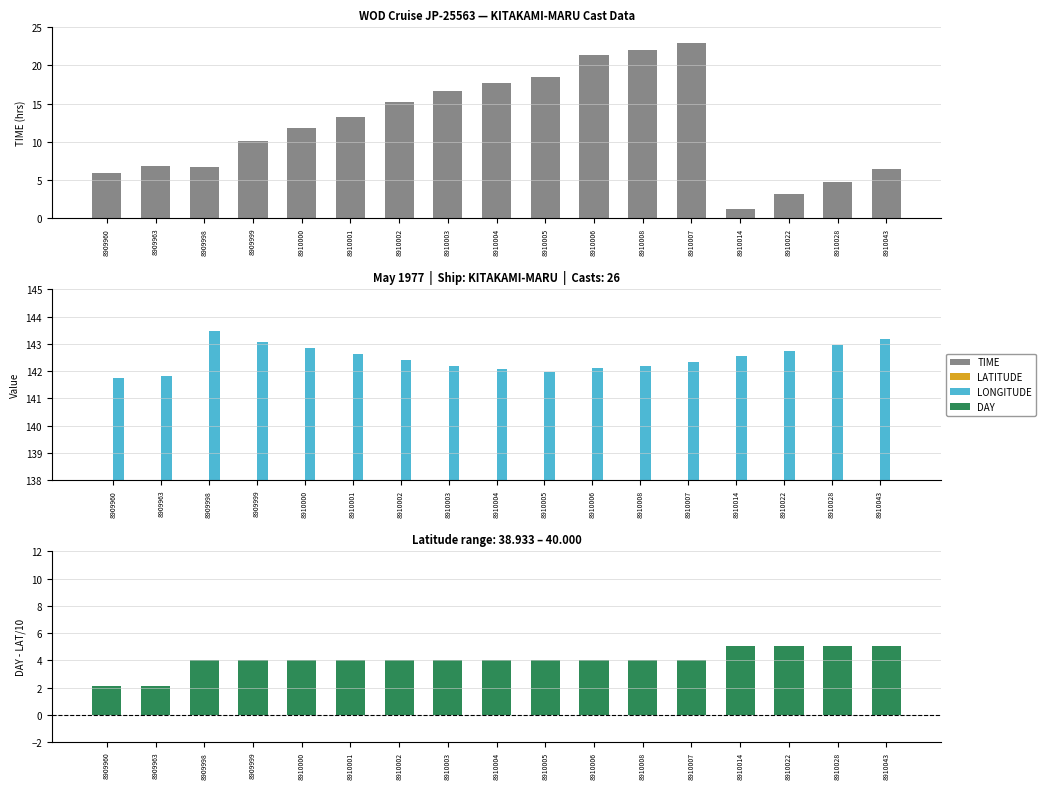

At which label is LATITUDE closest to 39?

8909960